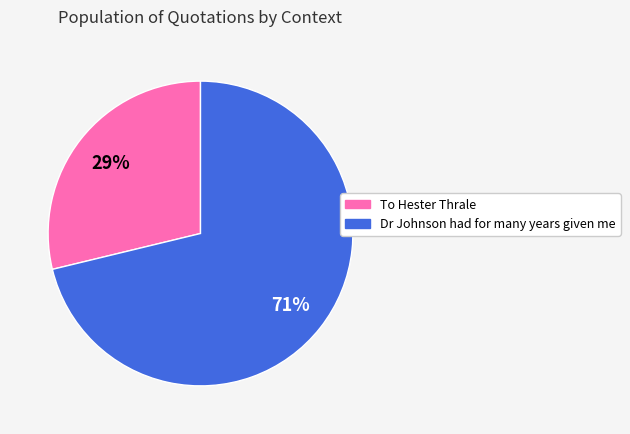

To the nearest percent, what percentage of the pie is To Hester Thrale?

29%